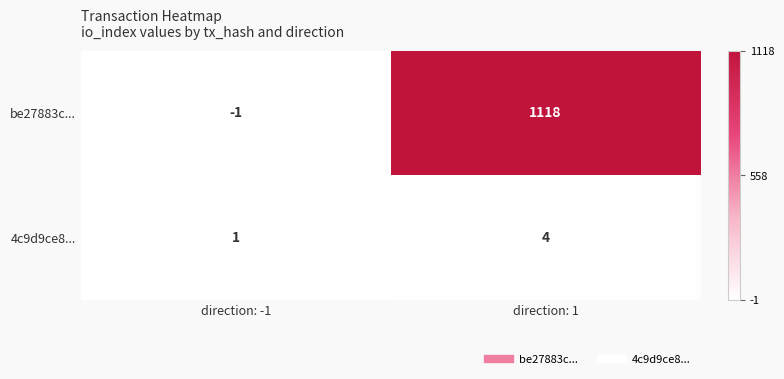

The value of 4c9d9ce8... at direction: -1 is 1. True or false?

True